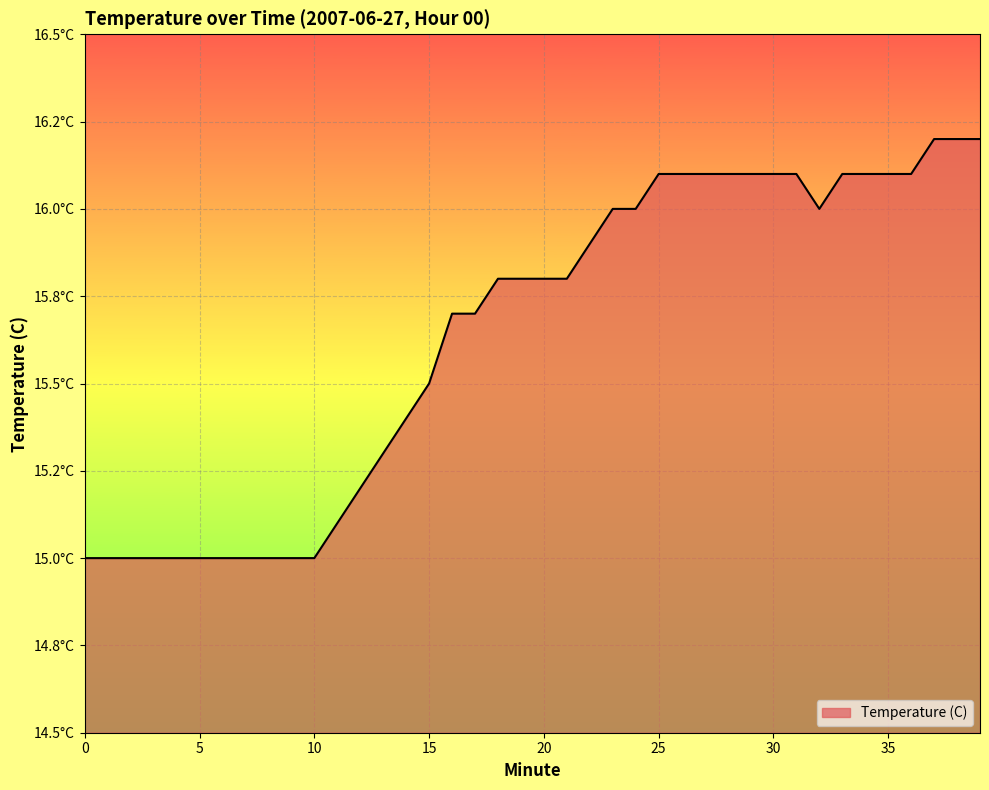

Does the chart display data point markers on the line(s)?

No